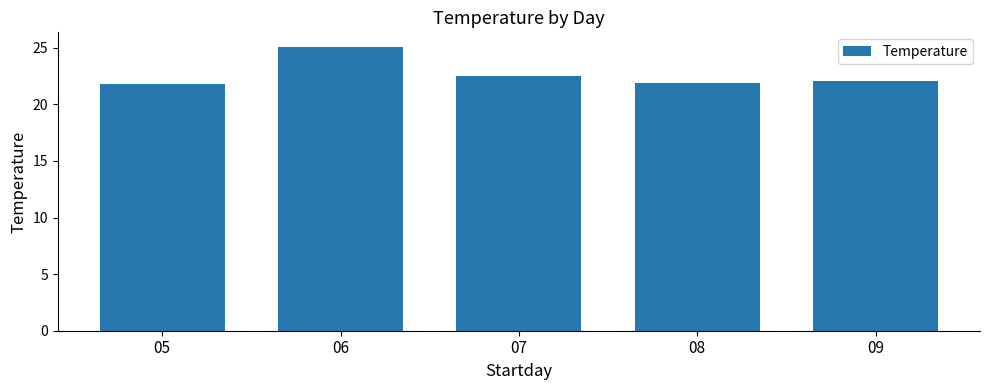

What is the smallest value displayed?

21.8